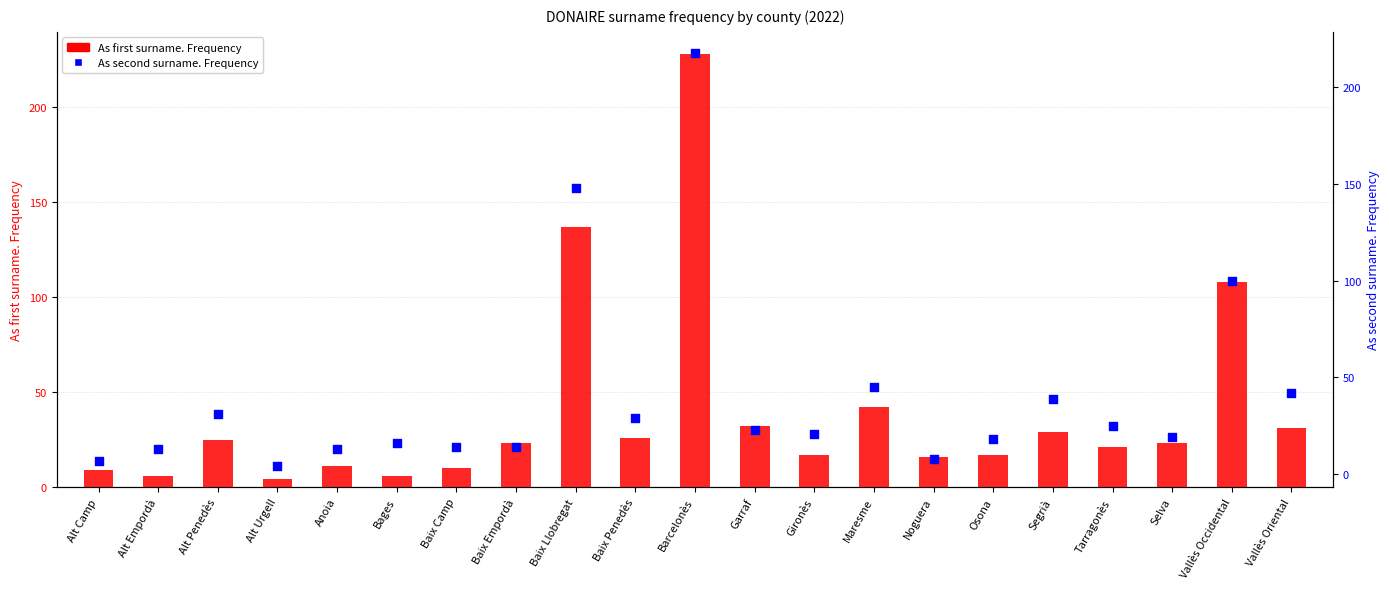

Which series has the largest Y range (max minus min)?

As first surname. Frequency